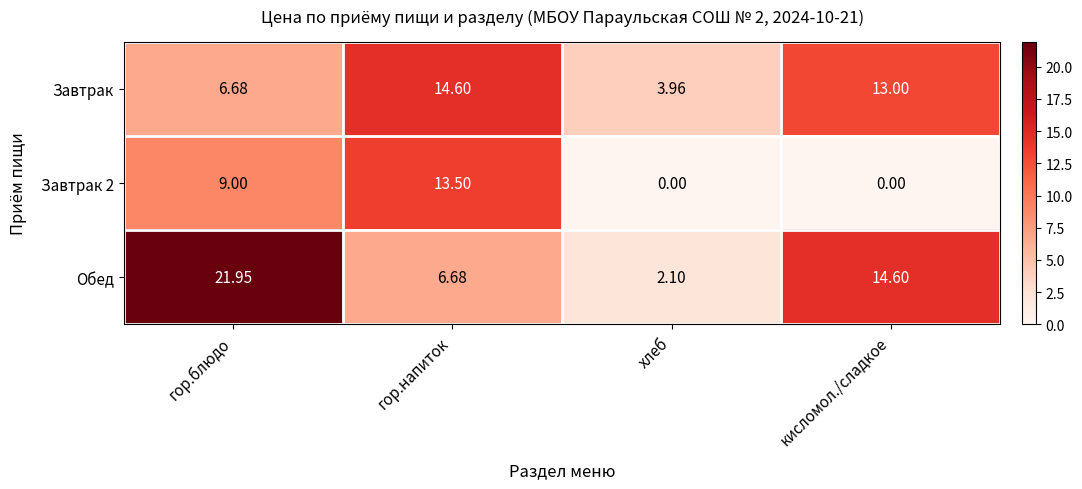

Which series changed the most between гор.блюдо and гор.напиток?

Обед